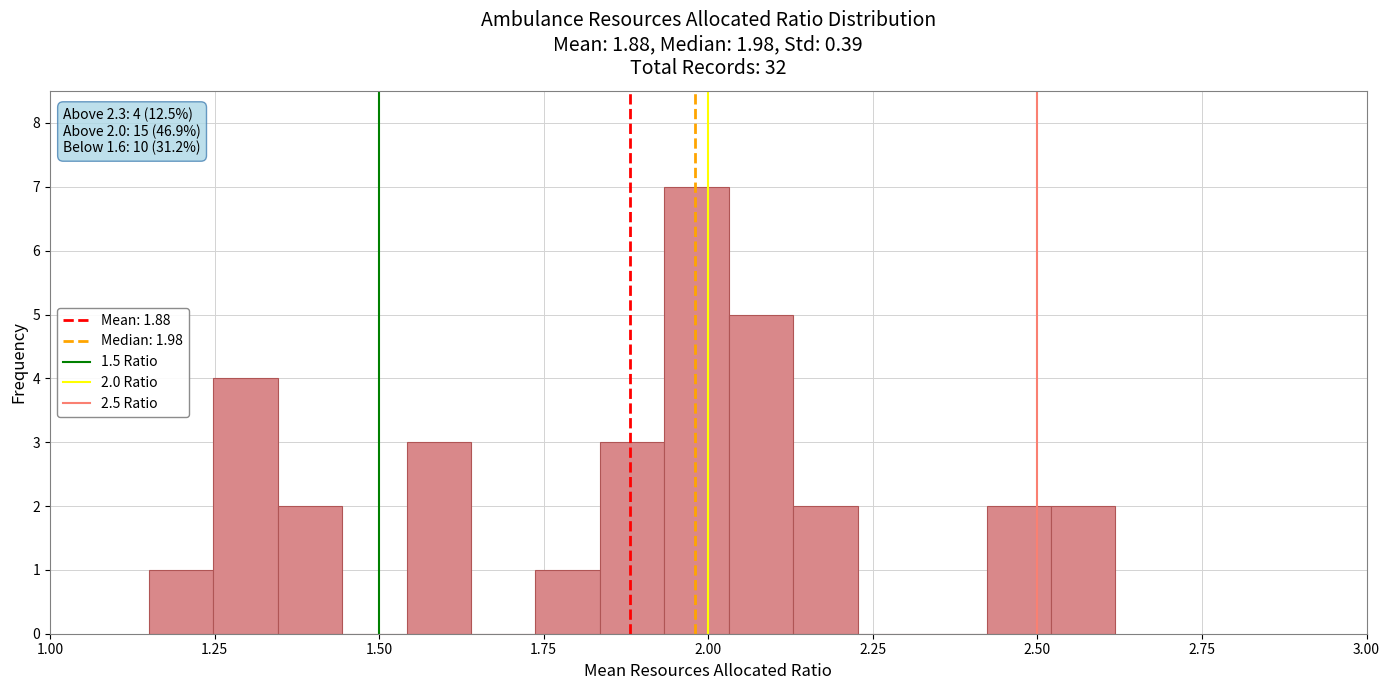

Around what value on the x-axis is the tallest bar? Give the approximate position of its centre, as read against the axis.

2.00